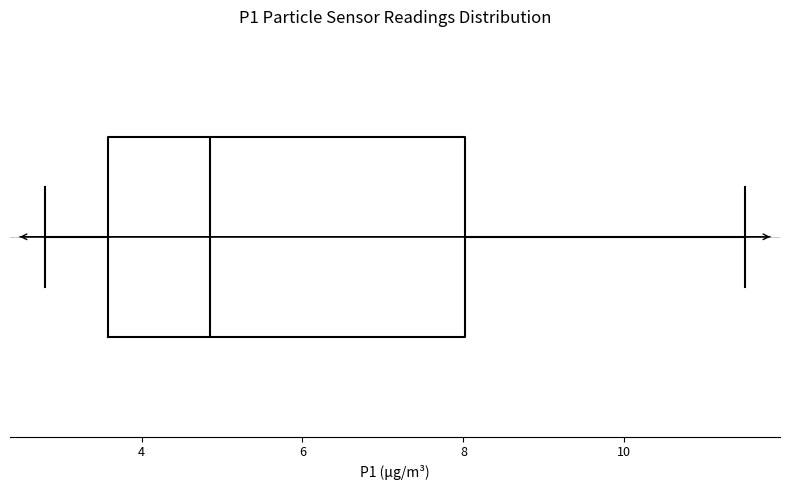

Where is the right edge of the box on the x-axis? The values are not printed on the chart, so give them approximately, as read against the axis.

8.0